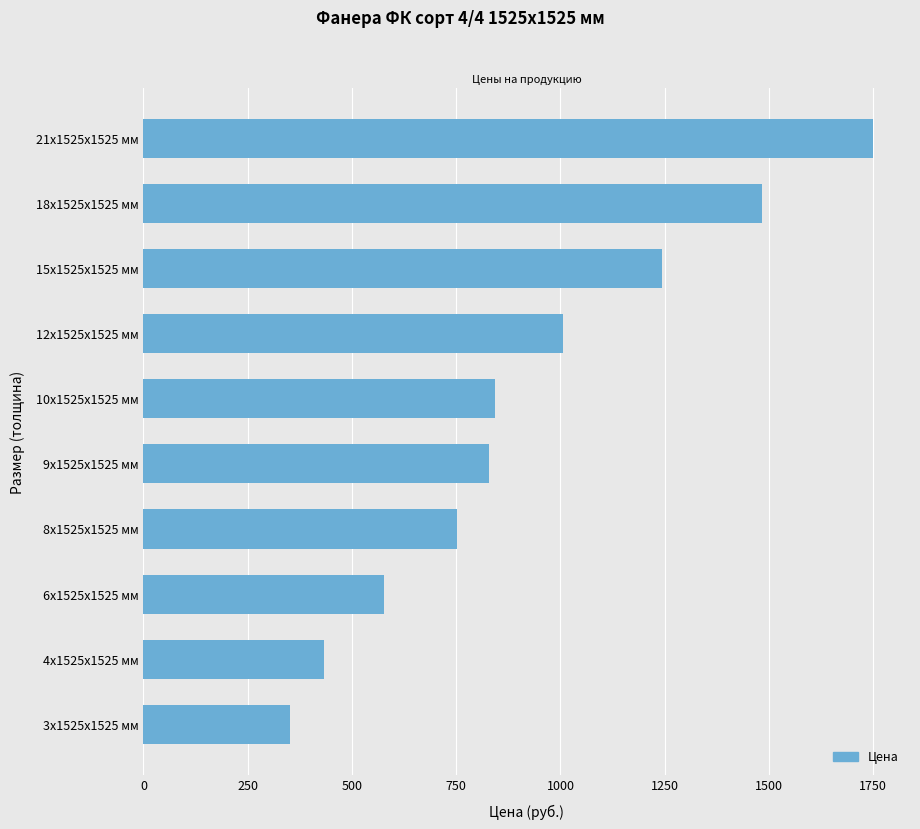

True or false: the data shows 1233.9 at 10х1525х1525 мм.

False